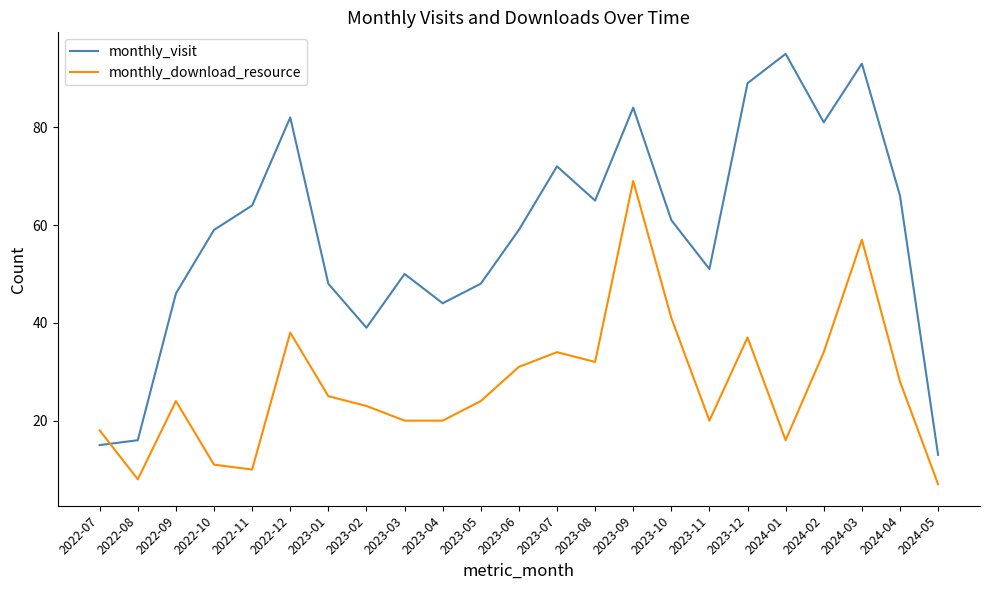

Which category has the lowest value in the monthly_download_resource series?

2024-05